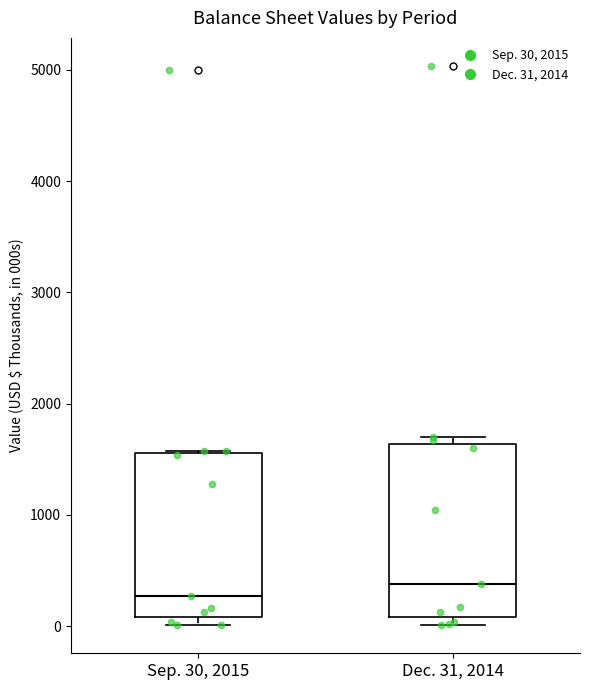

Which box has the lowest median line?

Sep. 30, 2015